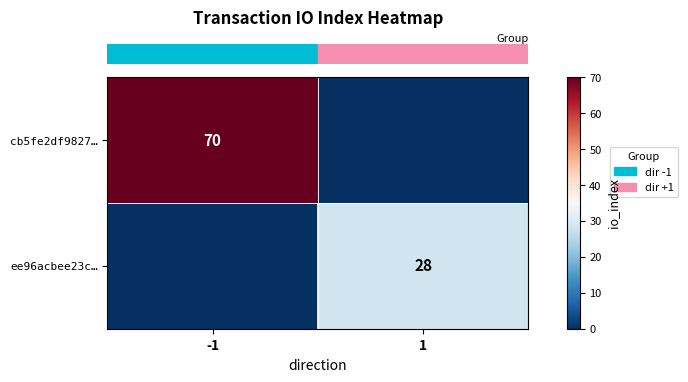

The value of row_0 at -1 is 121. True or false?

False